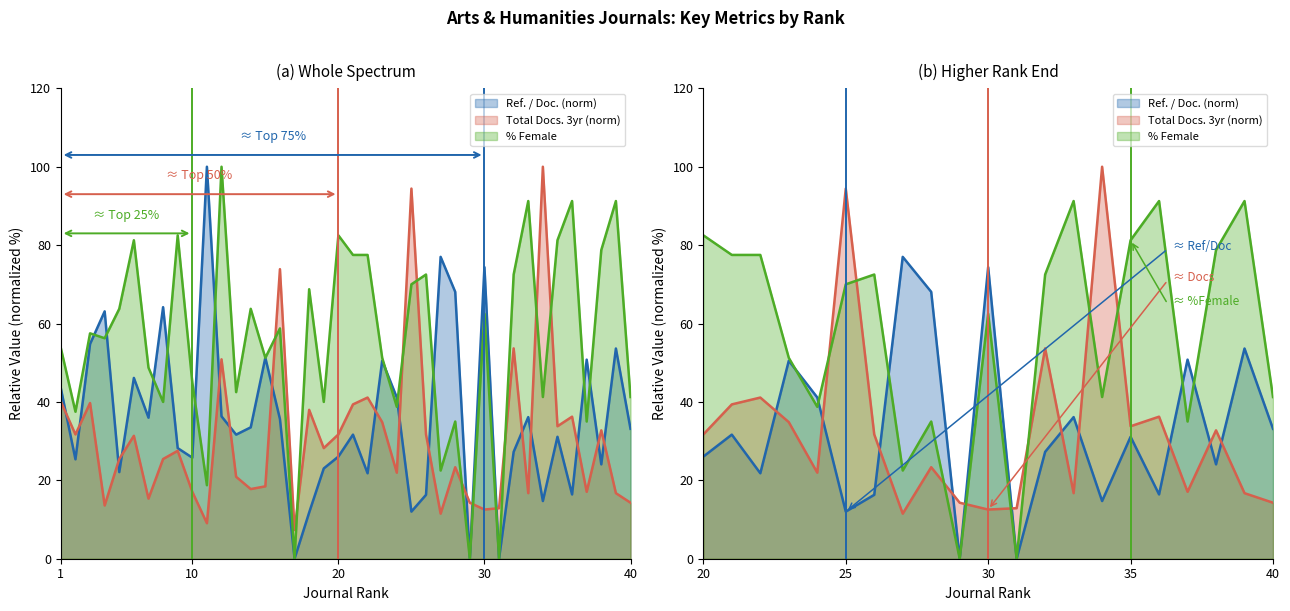

Reading left to right, transcribe all the data shown in this chart.

Ref. / Doc.: 1=43.5	2=25.4	3=54.8	4=63.1	5=22.1	6=46.1	7=36.0	8=64.2	9=28.2	10=25.8	11=100.0	12=36.3	13=31.7	14=33.5	15=51.3	16=35.6	17=0.0	18=11.8	19=23.0	20=26.1	21=31.7	22=21.8	23=50.5	24=41.1	25=12.0	26=16.3	27=77.0	28=68.1	29=0.0	30=74.4	31=0.0	32=27.3	33=36.1	34=14.7	35=31.1	36=16.4	37=50.8	38=24.1	39=53.6	40=33.1
Total Docs. (3years): 1=40.1	2=31.7	3=39.7	4=13.6	5=25.4	6=31.4	7=15.3	8=25.4	9=27.5	10=17.1	11=9.1	12=50.9	13=20.9	14=17.8	15=18.5	16=73.9	17=7.3	18=38.0	19=28.2	20=31.7	21=39.4	22=41.1	23=34.8	24=22.0	25=94.4	26=31.7	27=11.5	28=23.3	29=14.3	30=12.5	31=12.9	32=53.7	33=16.7	34=100.0	35=33.8	36=36.2	37=17.1	38=32.8	39=16.7	40=14.3
%Female: 1=53.8	2=37.5	3=57.5	4=56.2	5=63.7	6=81.2	7=48.8	8=40.0	9=82.5	10=45.0	11=18.8	12=100.0	13=42.5	14=63.7	15=51.2	16=58.8	17=0.0	18=68.8	19=40.0	20=82.5	21=77.5	22=77.5	23=51.2	24=38.8	25=70.0	26=72.5	27=22.5	28=35.0	29=0.0	30=62.5	31=0.0	32=72.5	33=91.2	34=41.2	35=81.2	36=91.2	37=35.0	38=78.8	39=91.2	40=41.2